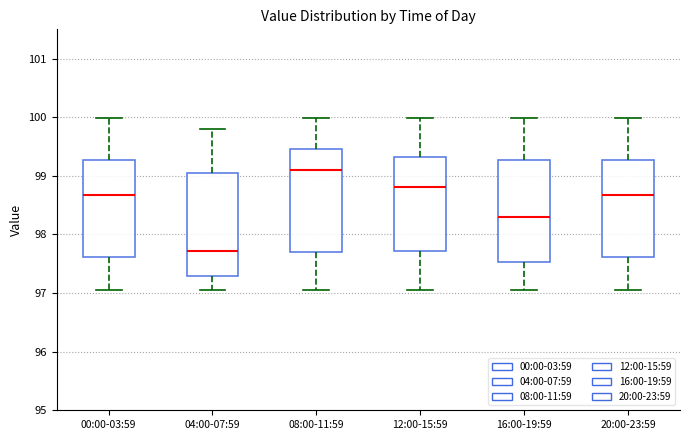

Reading left to right, transcribe this box plot: for each box, give where its median line is, the range the box spans, and where its two whiskers end, as read against the y-axis. The values are not printed on the chart, so give them approximately, as read against the axis.

00:00-03:59: median 98.7, box 97.6 to 99.3, whiskers 97.1 to 100.0
04:00-07:59: median 97.7, box 97.3 to 99.1, whiskers 97.1 to 99.8
08:00-11:59: median 99.1, box 97.7 to 99.5, whiskers 97.1 to 100.0
12:00-15:59: median 98.8, box 97.7 to 99.3, whiskers 97.1 to 100.0
16:00-19:59: median 98.3, box 97.5 to 99.3, whiskers 97.1 to 100.0
20:00-23:59: median 98.7, box 97.6 to 99.3, whiskers 97.1 to 100.0